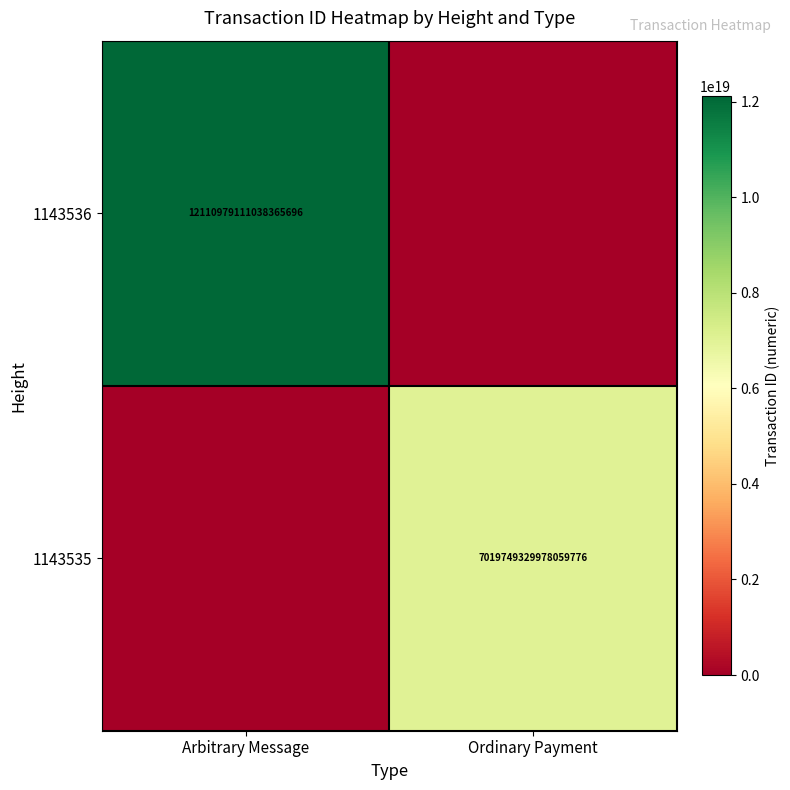

Which label corresponds to the largest value in the chart?

Arbitrary Message